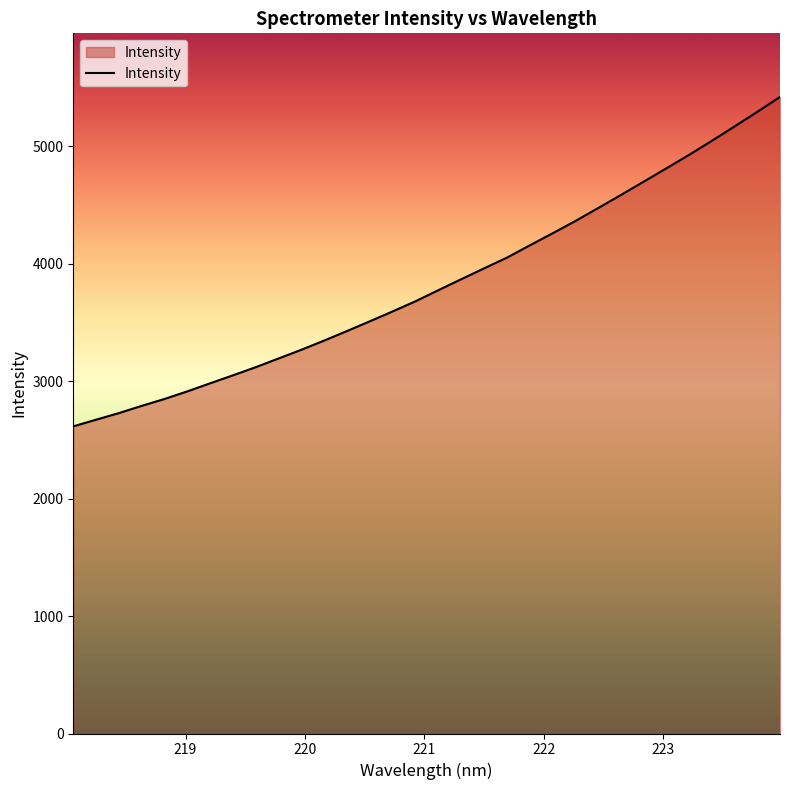

What is the minimum value shown in the chart?

2615.2